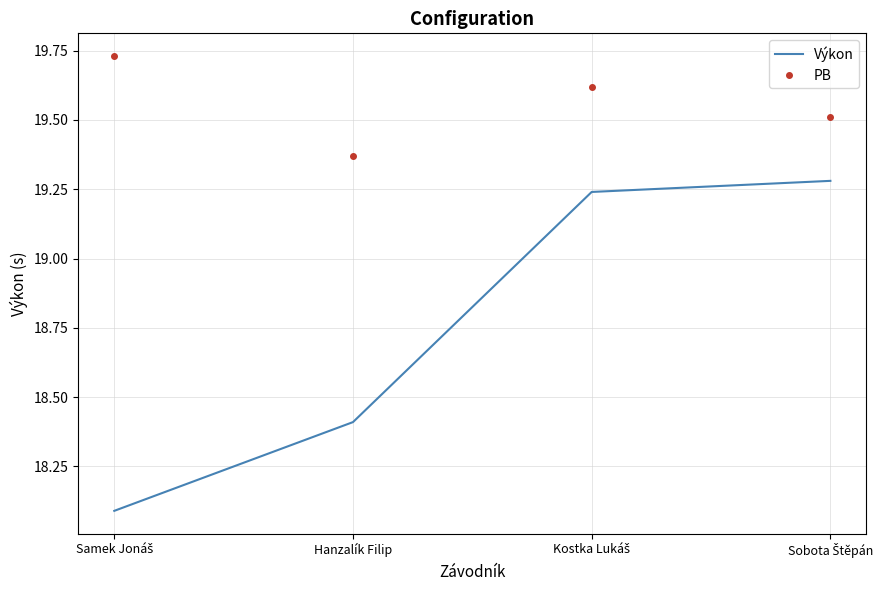

Is the value of PB at Hanzalík Filip greater than the value of Výkon at Hanzalík Filip?

Yes